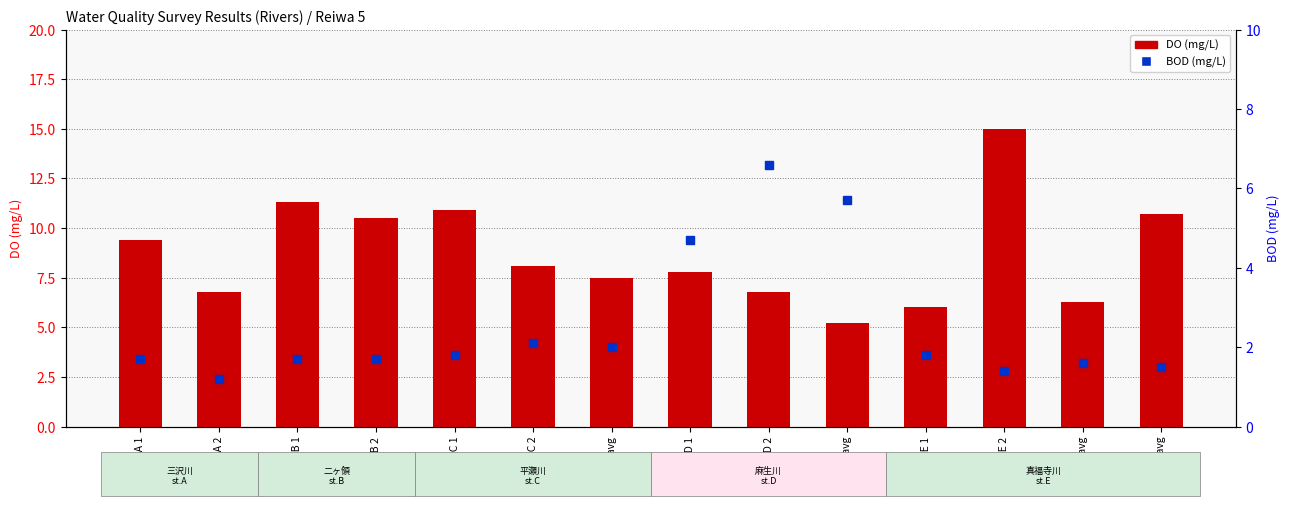

What is the difference between the second highest and second lowest values in the BOD (mg/L) series?

4.3